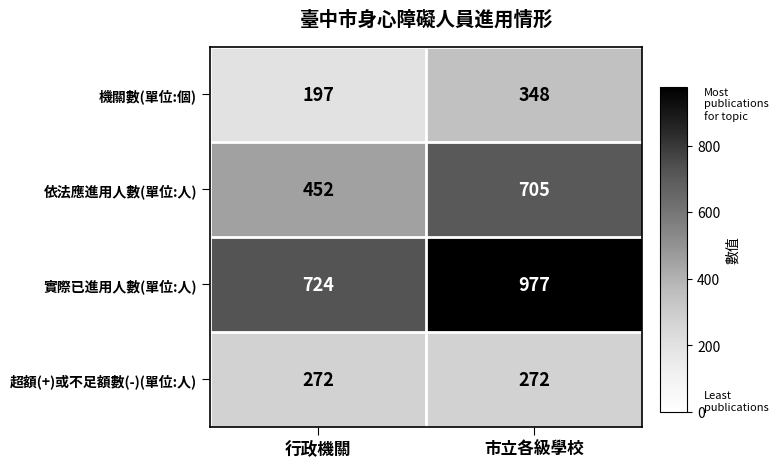

What is the sum of all 實際已進用人數(單位:人) values?

1701